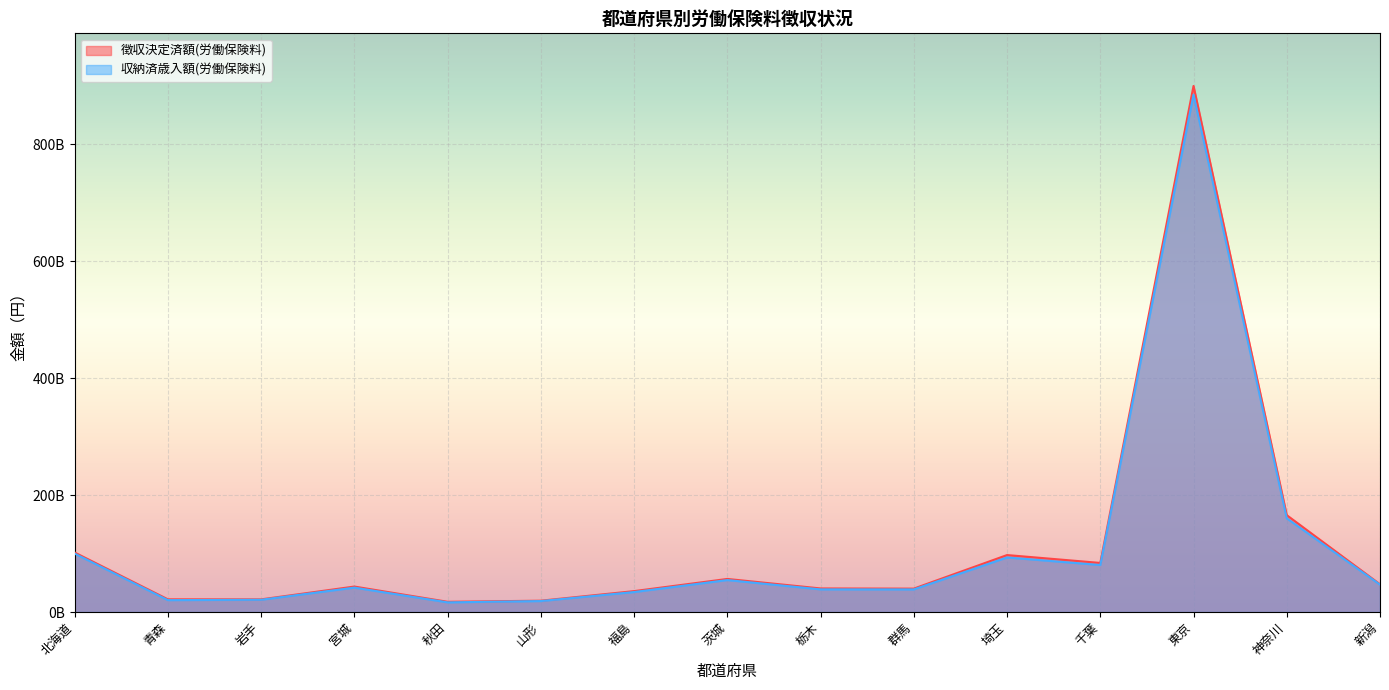

What position from the right is 東京?

3